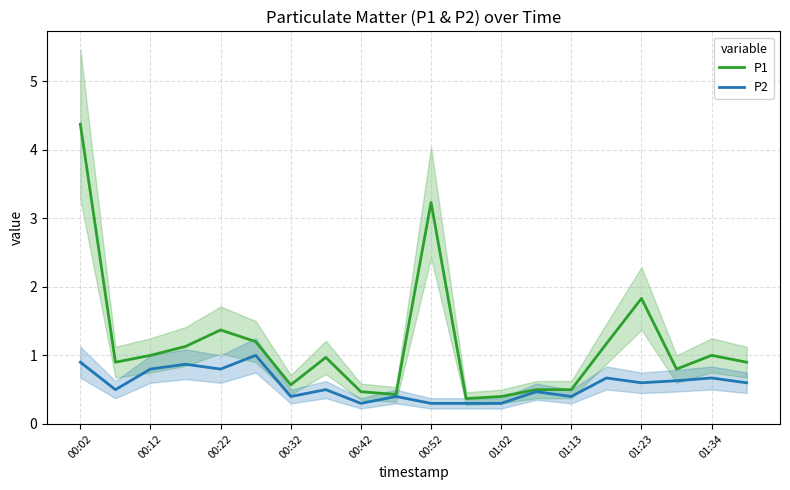

True or false: P2 and P1 intersect in this chart.

False